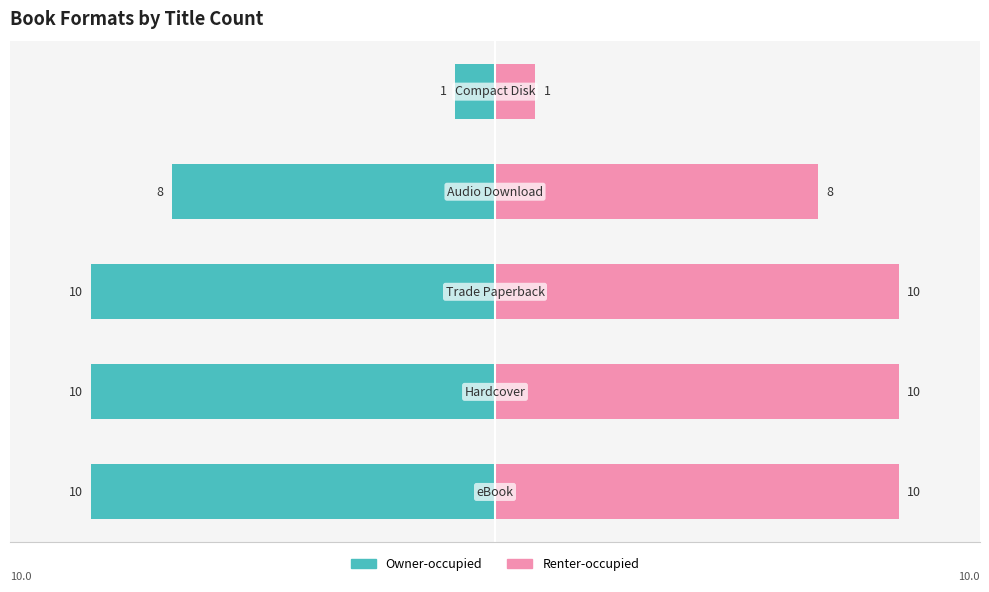

Reading left to right, list all the values displayed in this chart.

Owner-occupied: -10	-10	-10	-8	-1
Renter-occupied: 10	10	10	8	1